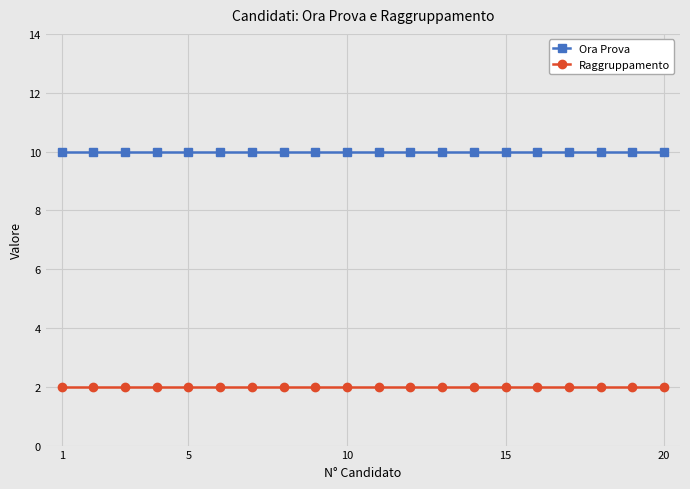

What is the average value of the Raggruppamento series?

2